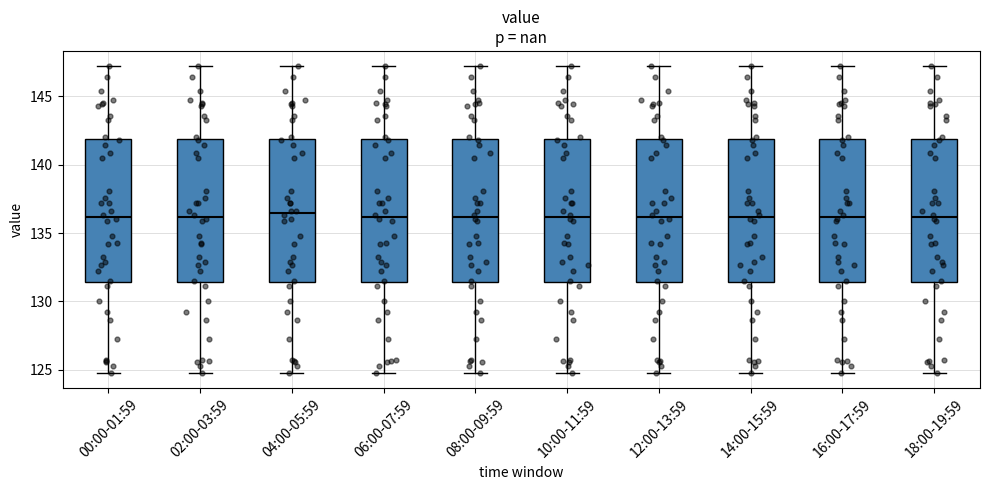

Where does the lower whisker of the box for 00:00-01:59 end on the y-axis? The values are not printed on the chart, so give them approximately, as read against the axis.

125.0